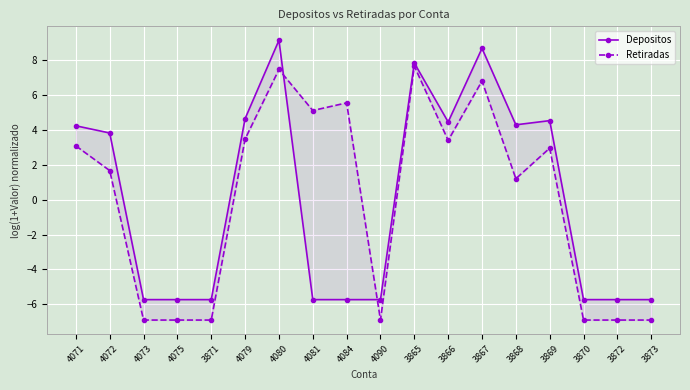

What is the approximate value of Depositos at 4072?

3.8